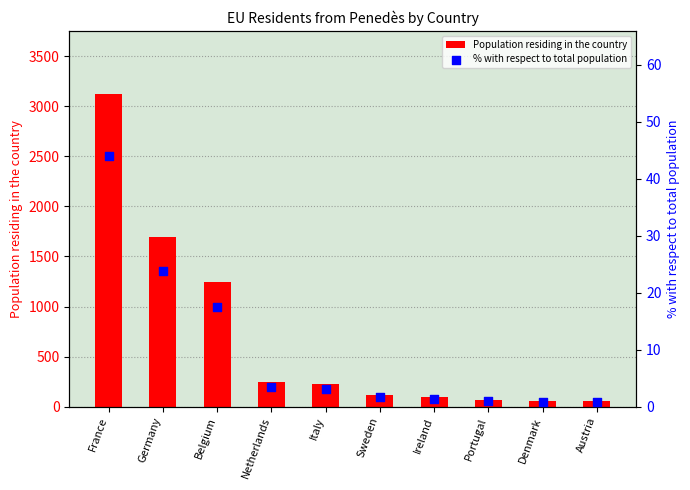

Which series has the largest total across all categories?

Population residing in the country